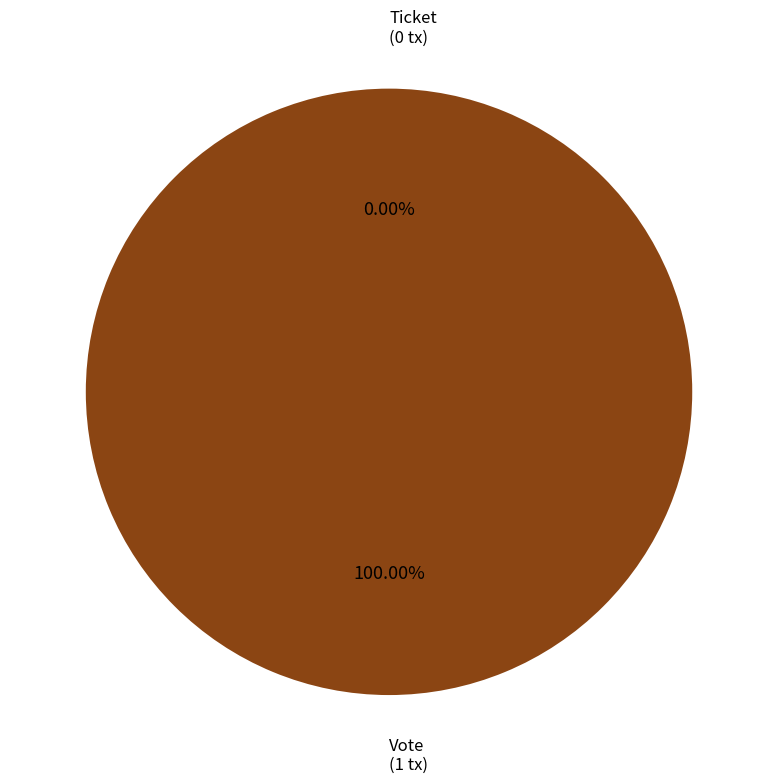

Count the number of slices in the pie.

2